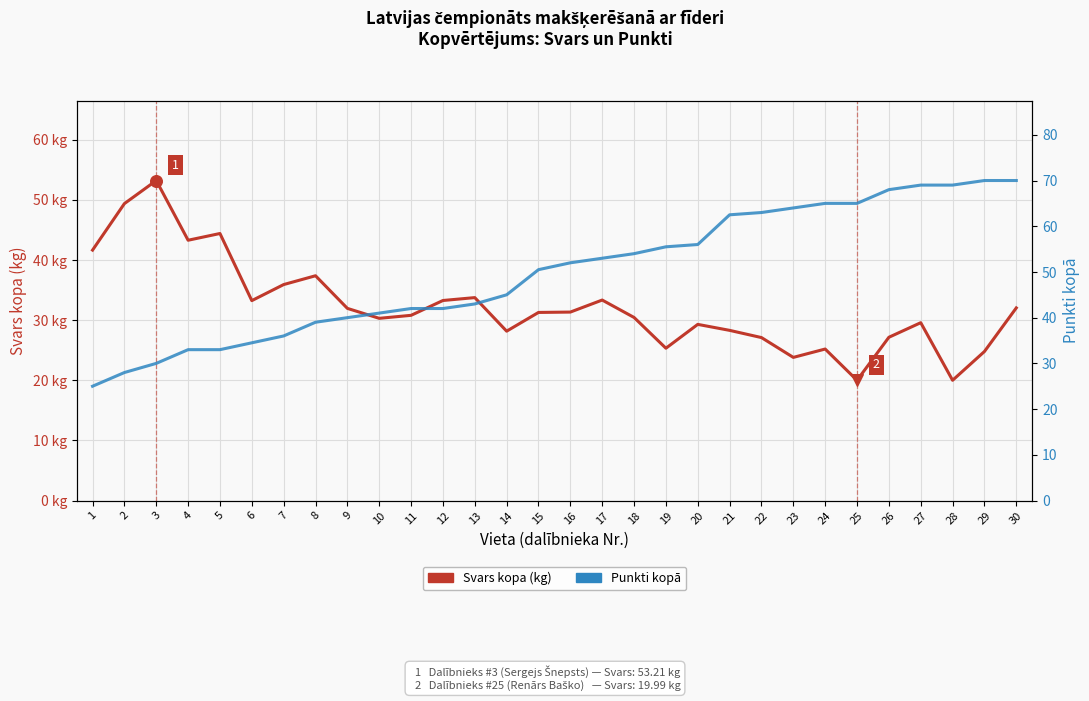

Which series reaches the minimum Y coordinate?

Svars kopa (kg)